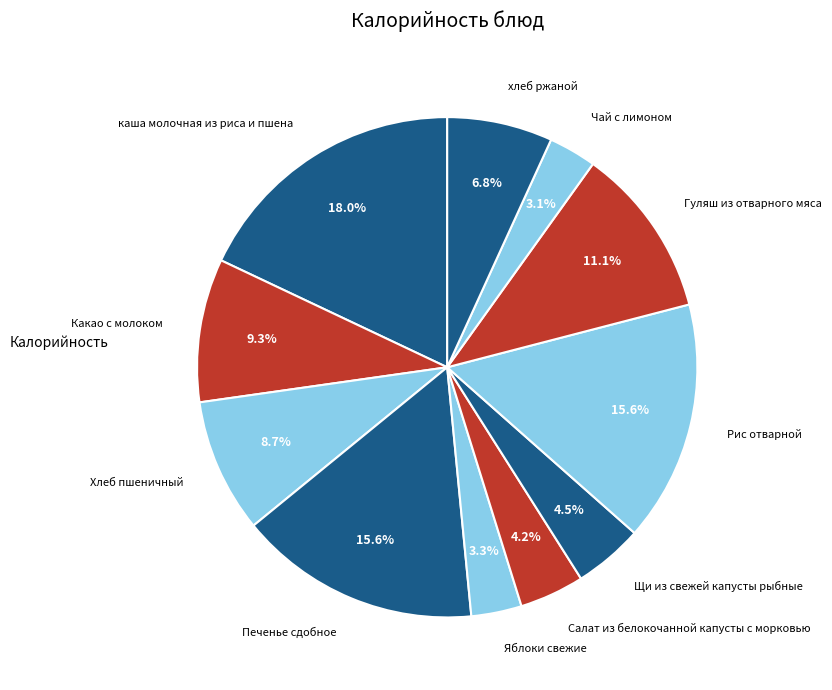

What is the largest slice in the pie chart?

каша молочная из риса и пшена